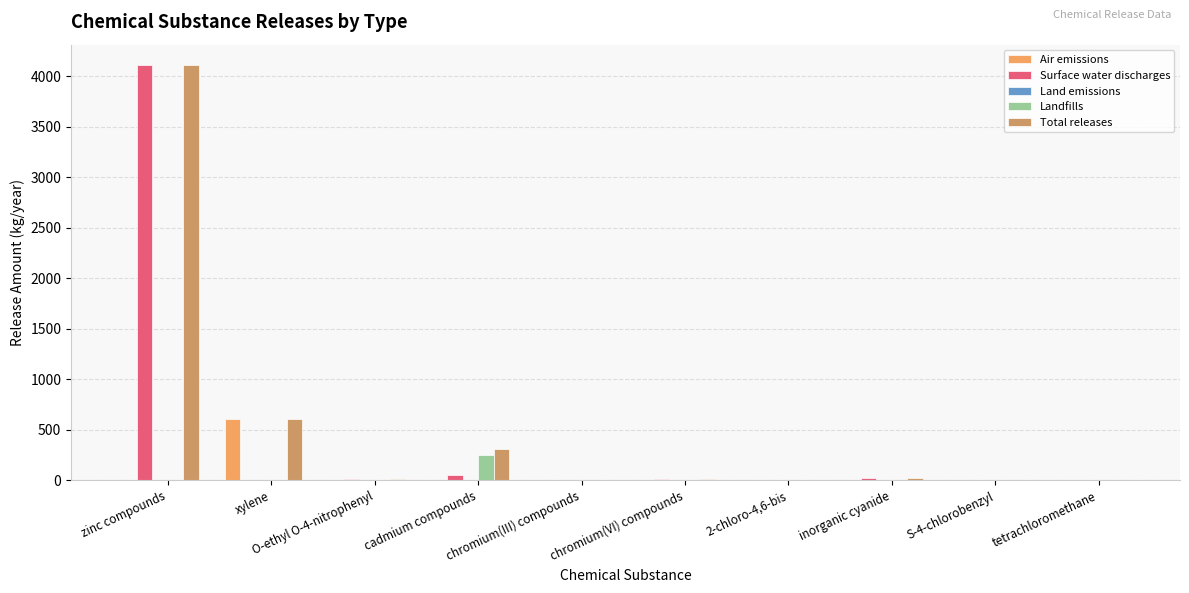

Does the chart contain stacked bars?

No